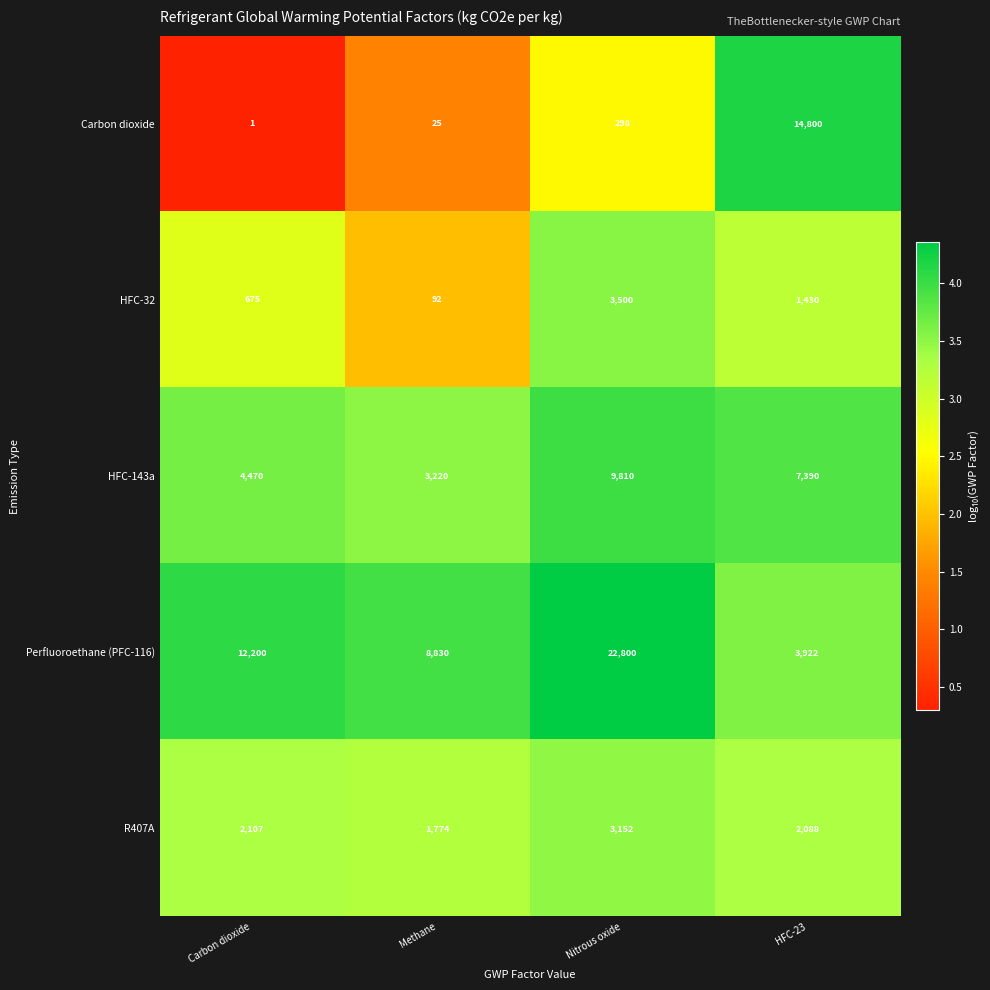

At which category is the sum across all series the highest?

Nitrous oxide